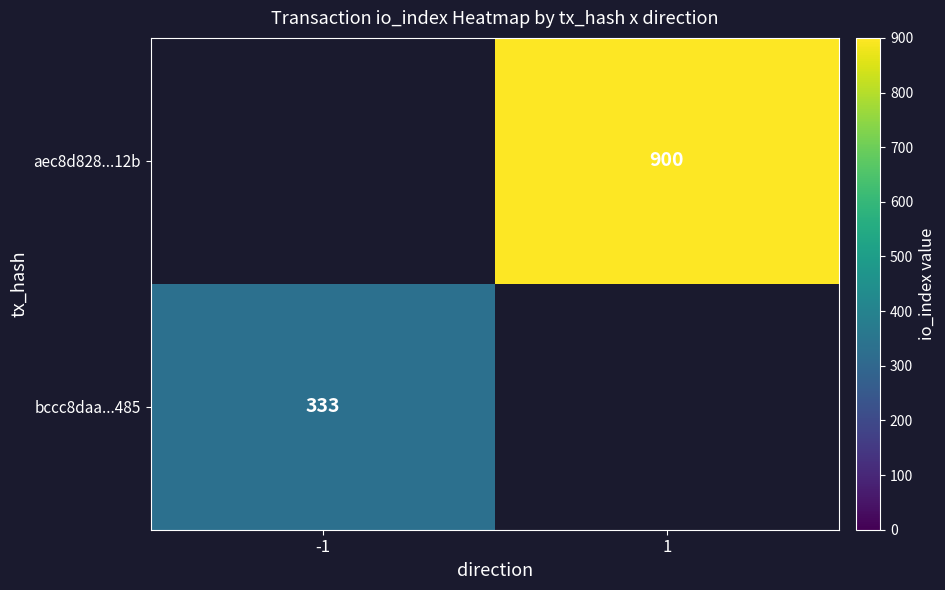

The value of aec8d828...12b at 1 is 900. True or false?

True